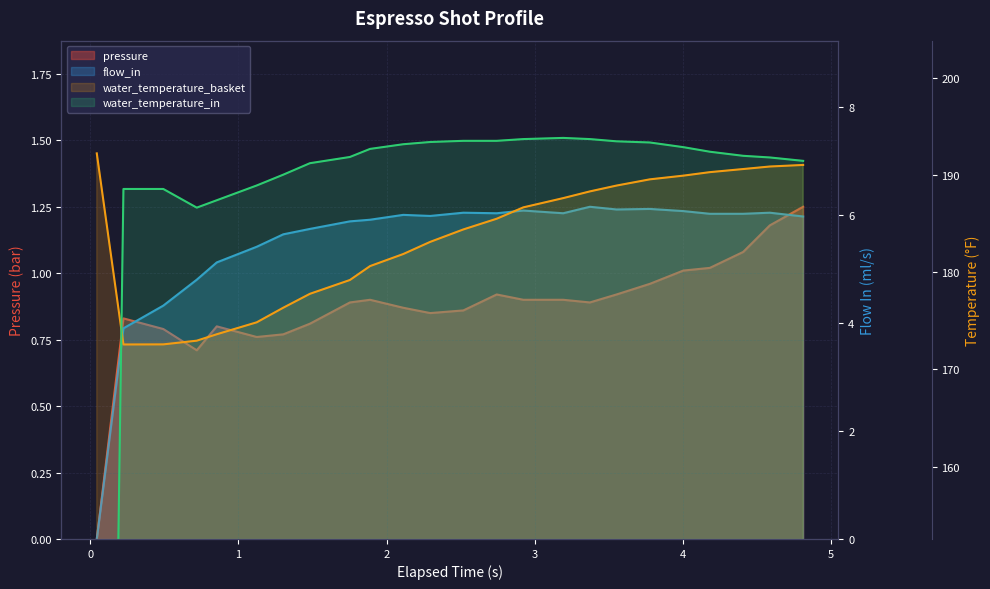

What is the value of the pressure point at the 20th from the left?

1.0